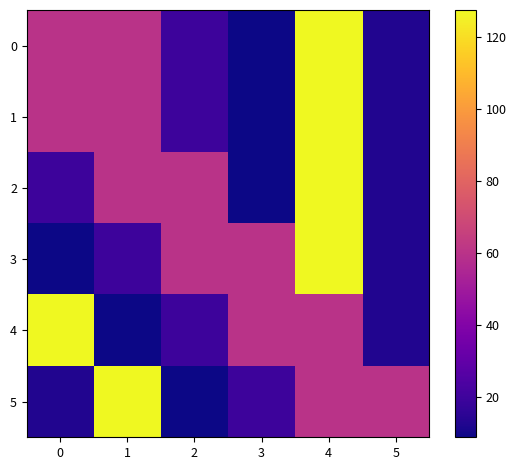

Rank the categories by 0 value from lowest to highest.

3, 5, 2, 0, 1, 4